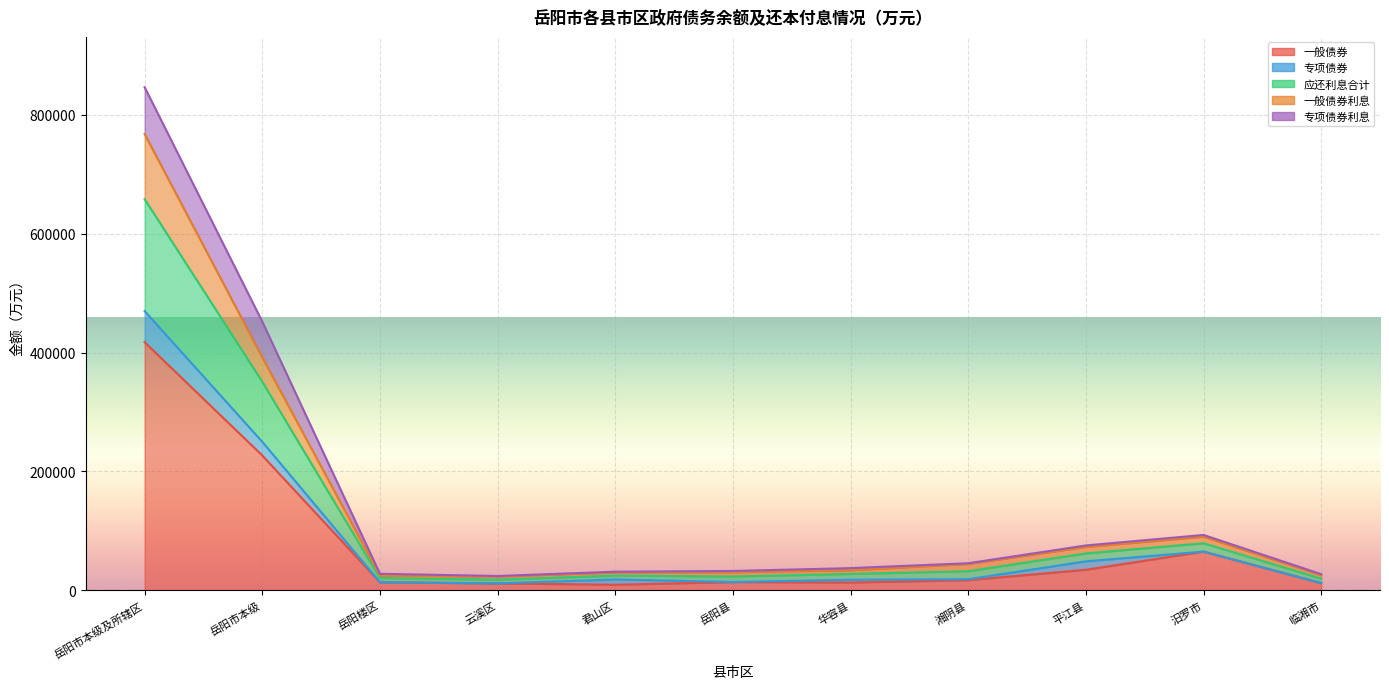

How many interior local valleys does the 一般债券 series have?

2